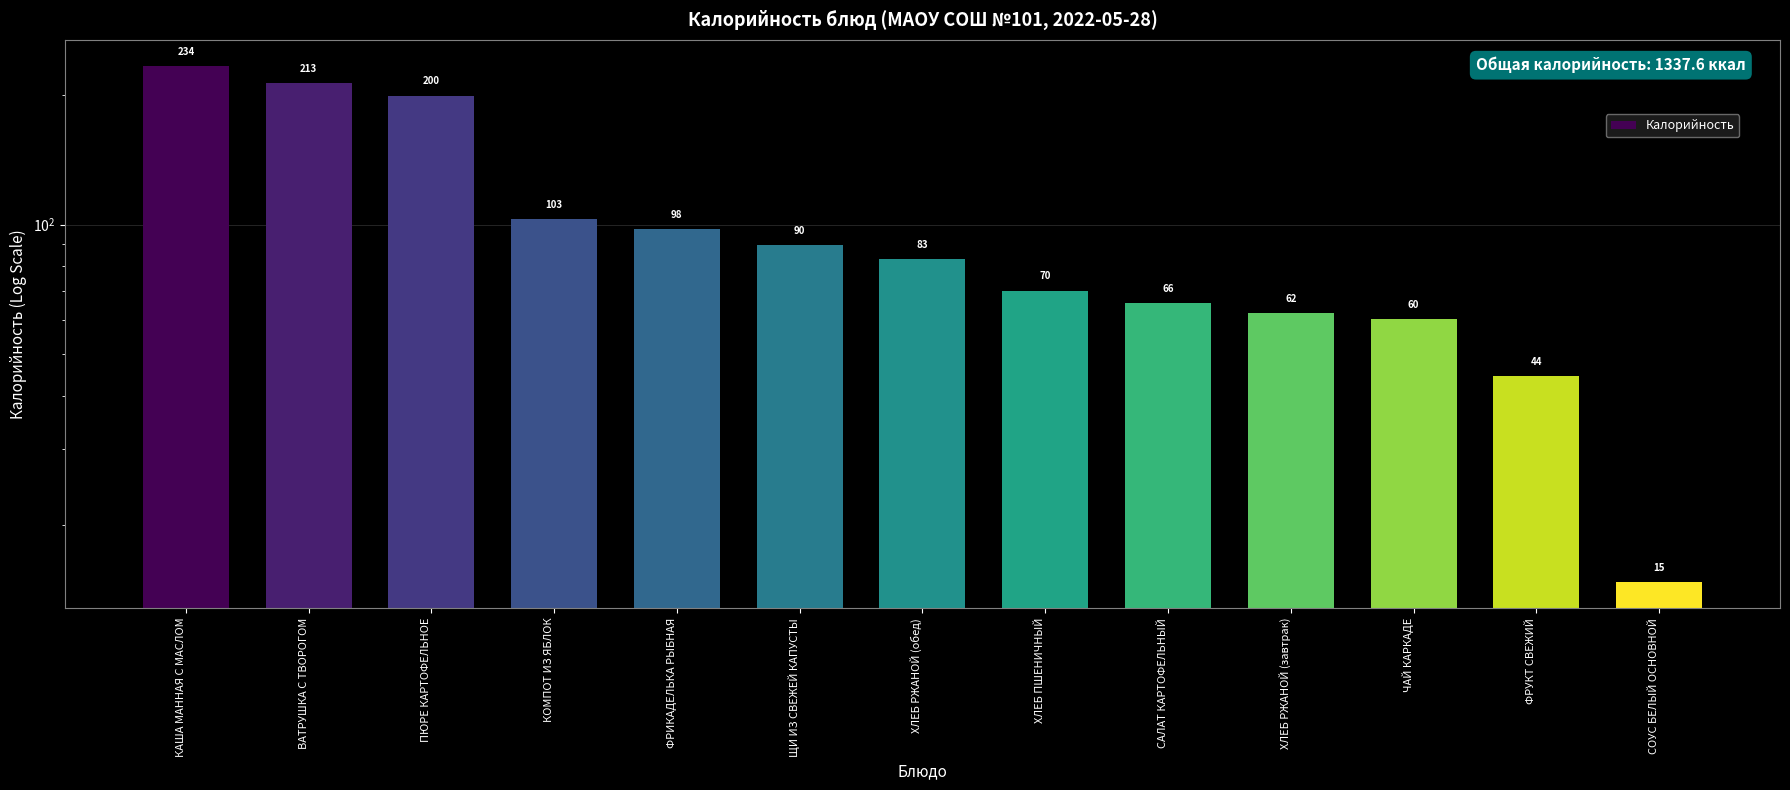

Reading left to right, list all the values displayed in this chart.

234.1	213.0	199.5	103.1	97.6	89.5	83.1	70.2	65.8	62.3	60.2	44.4	14.7